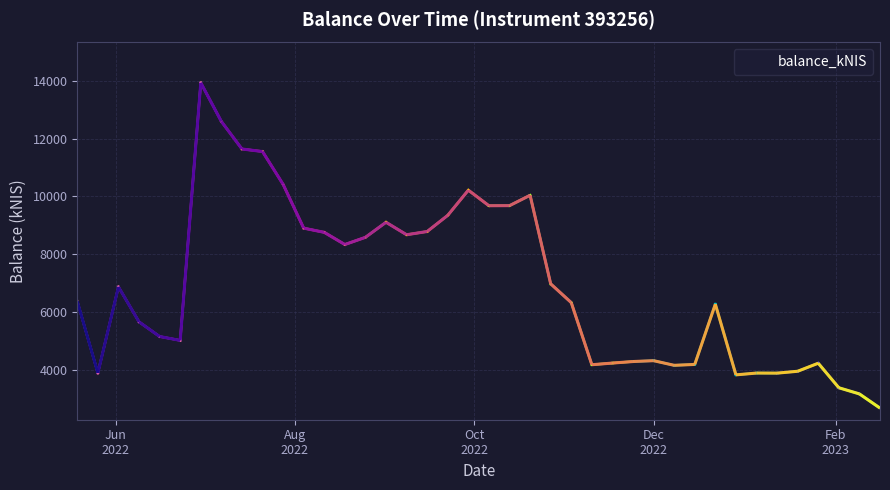

What is the maximum value for balance_kNIS?

13932.2